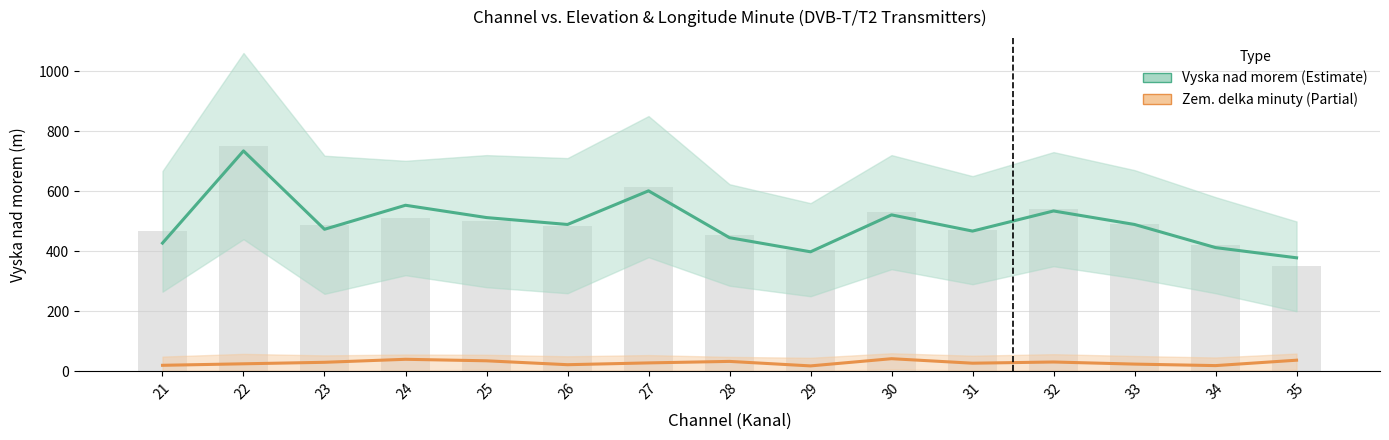

The value of Zem. delka minuty (mean) at 29 is 28. True or false?

False